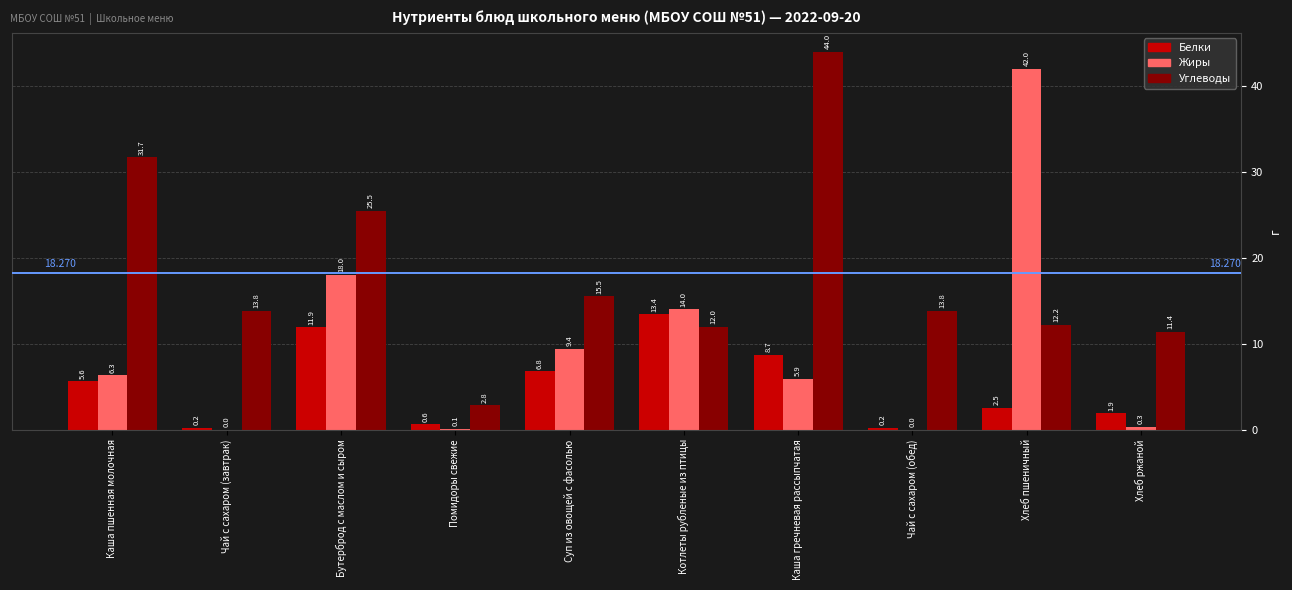

How many groups of bars are there?

10